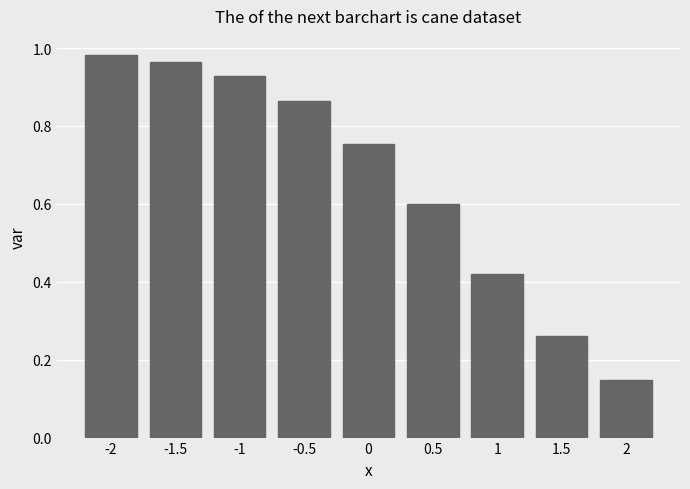

Read the value at 0.5.

0.6